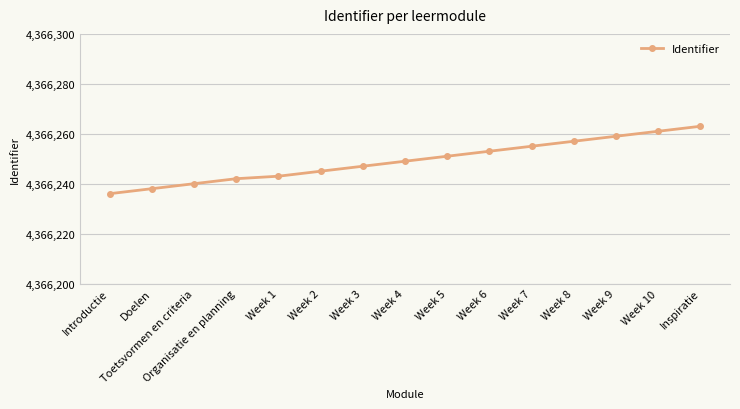

Which label corresponds to the largest value in the chart?

Inspiratie